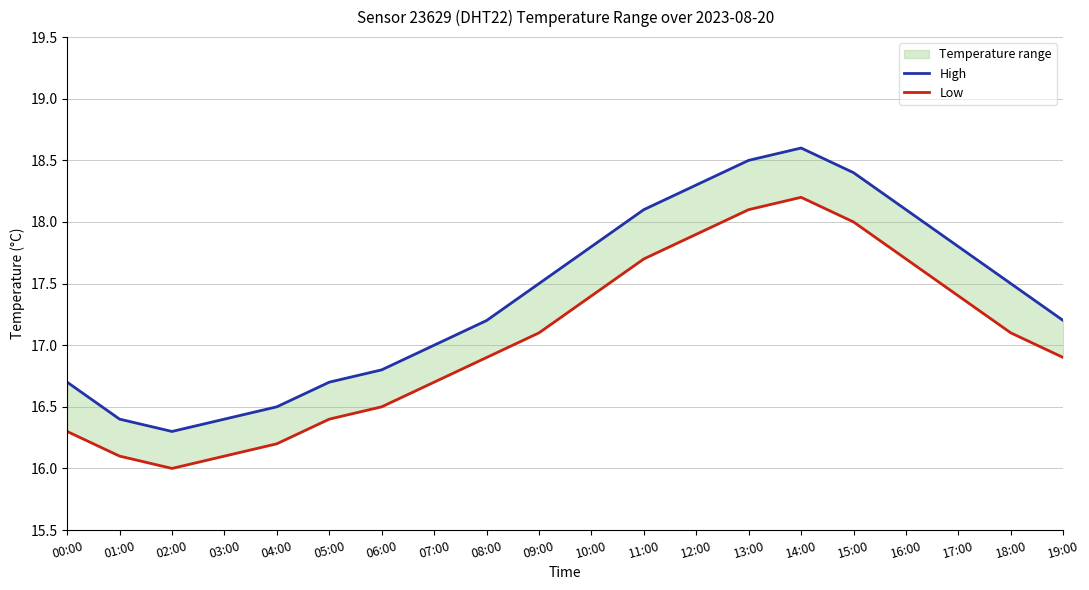

Is it true that High equals 16.7 at 00:00?

True